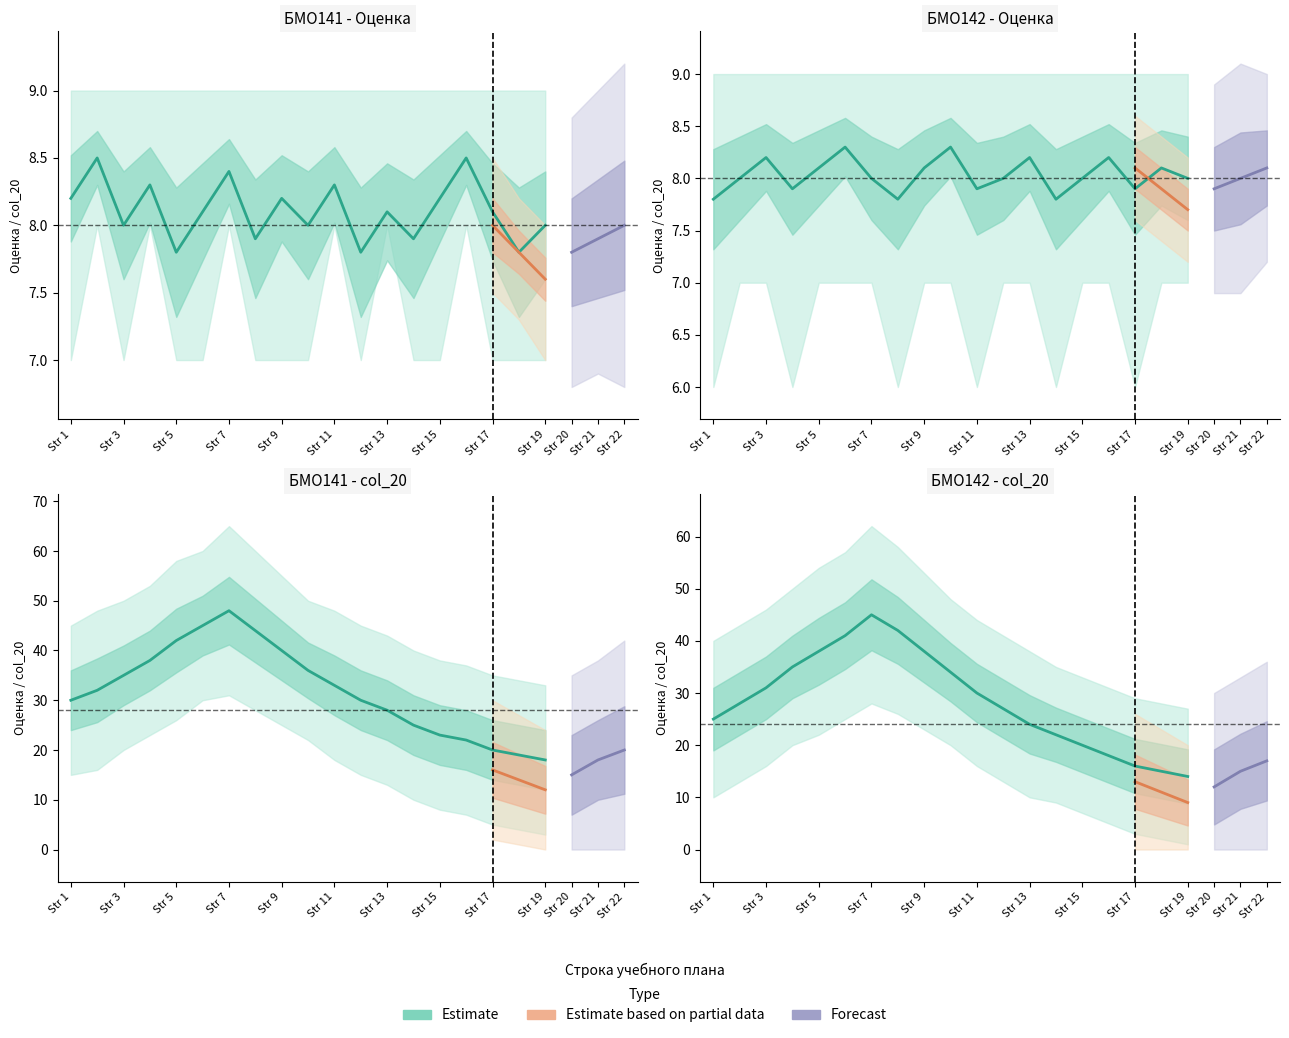

Where is the first local minimum for Оценка_lower?

2